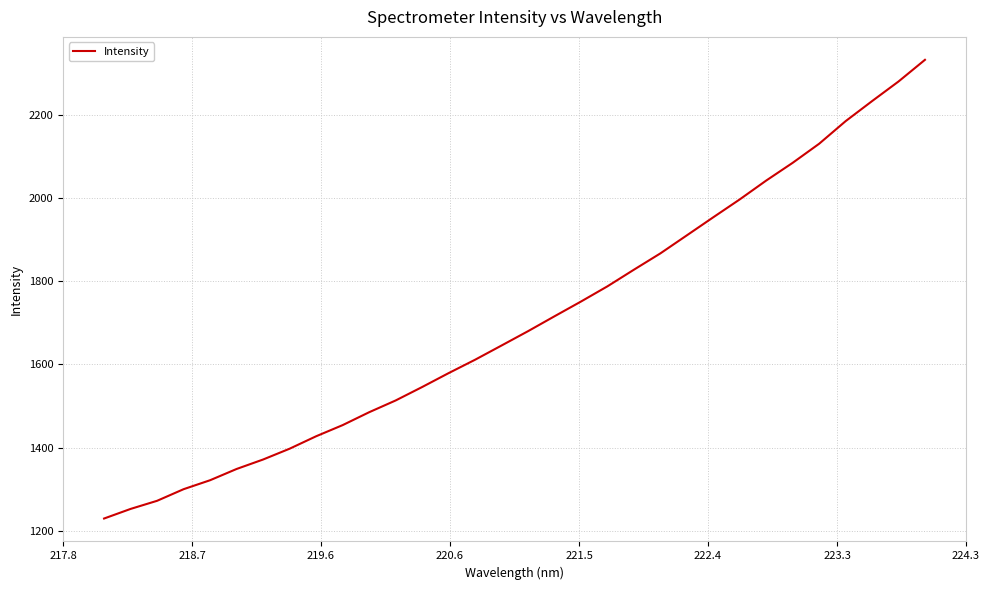

What is the difference between the maximum and minimum values?

1101.4